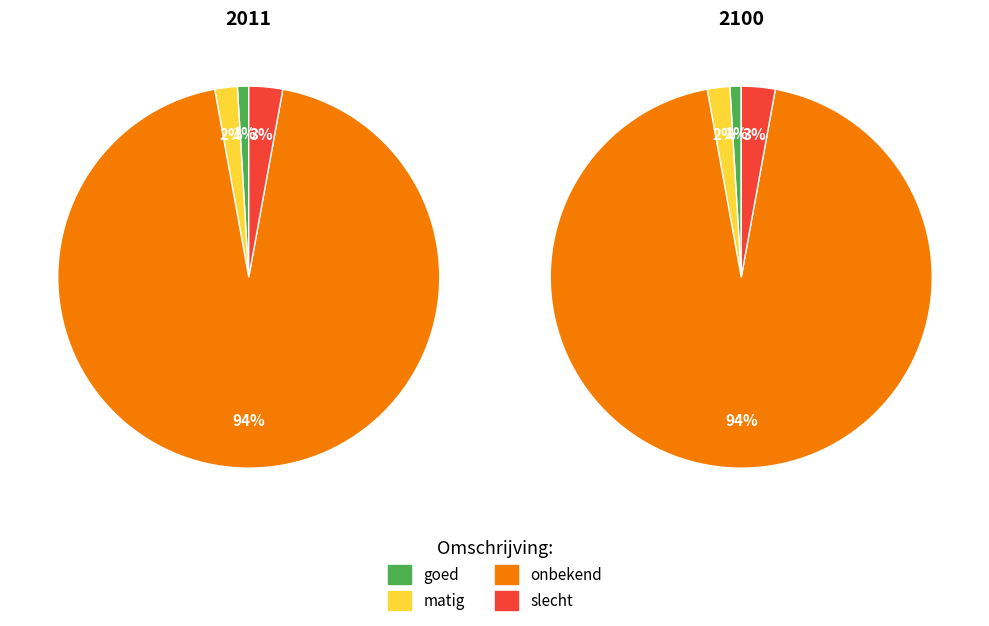

Is there any slice that represents more than half of the pie?

Yes